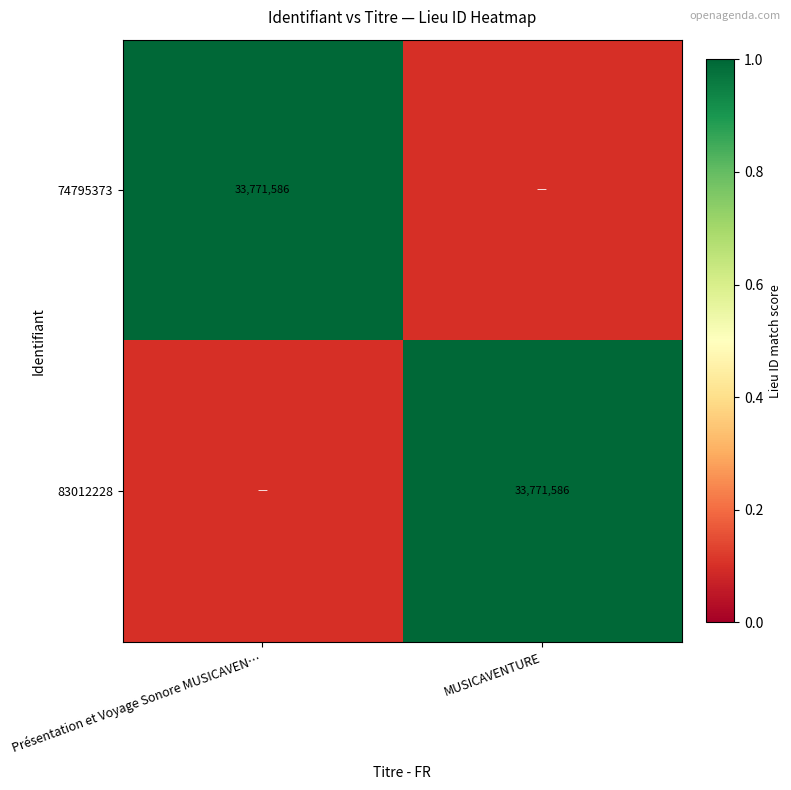

At how many categories does at least one series exceed 0?

2